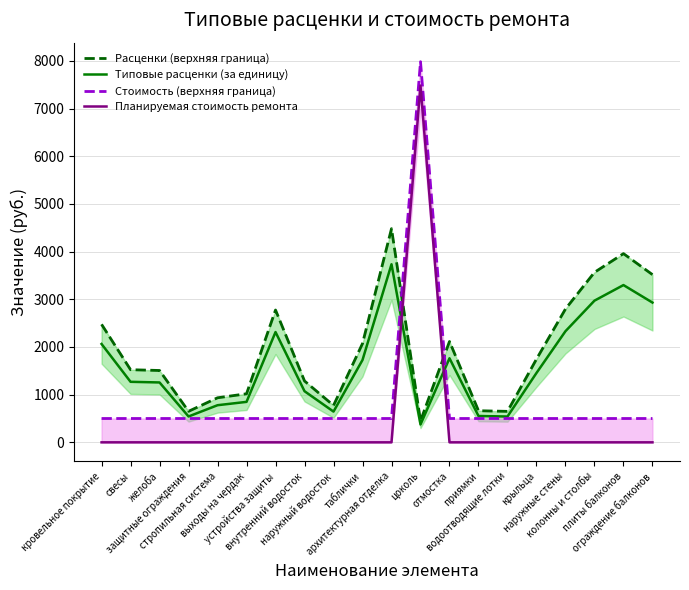

True or false: Расценки (верхняя граница) and Типовые расценки (за единицу) cross at least once.

False